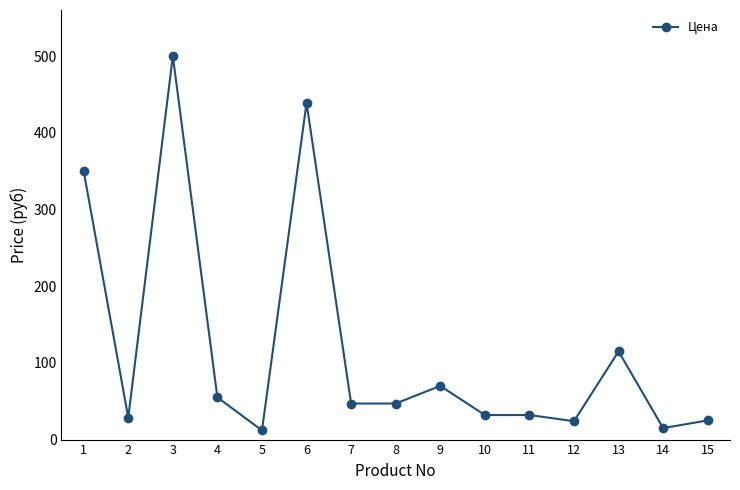

What is the value of the 1st point from the left?

350.0